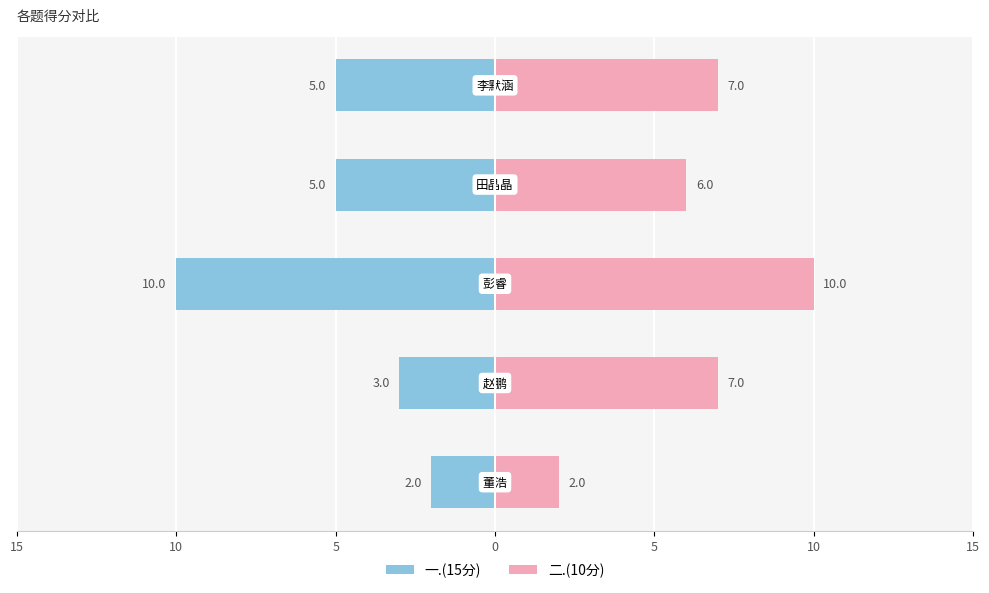

Count the 一.(15分) values in the range -5 to -3.

3